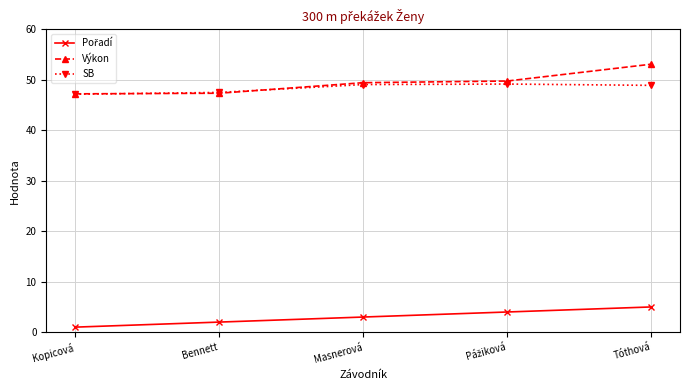

The value of Výkon at Bennett is 61.7. True or false?

False